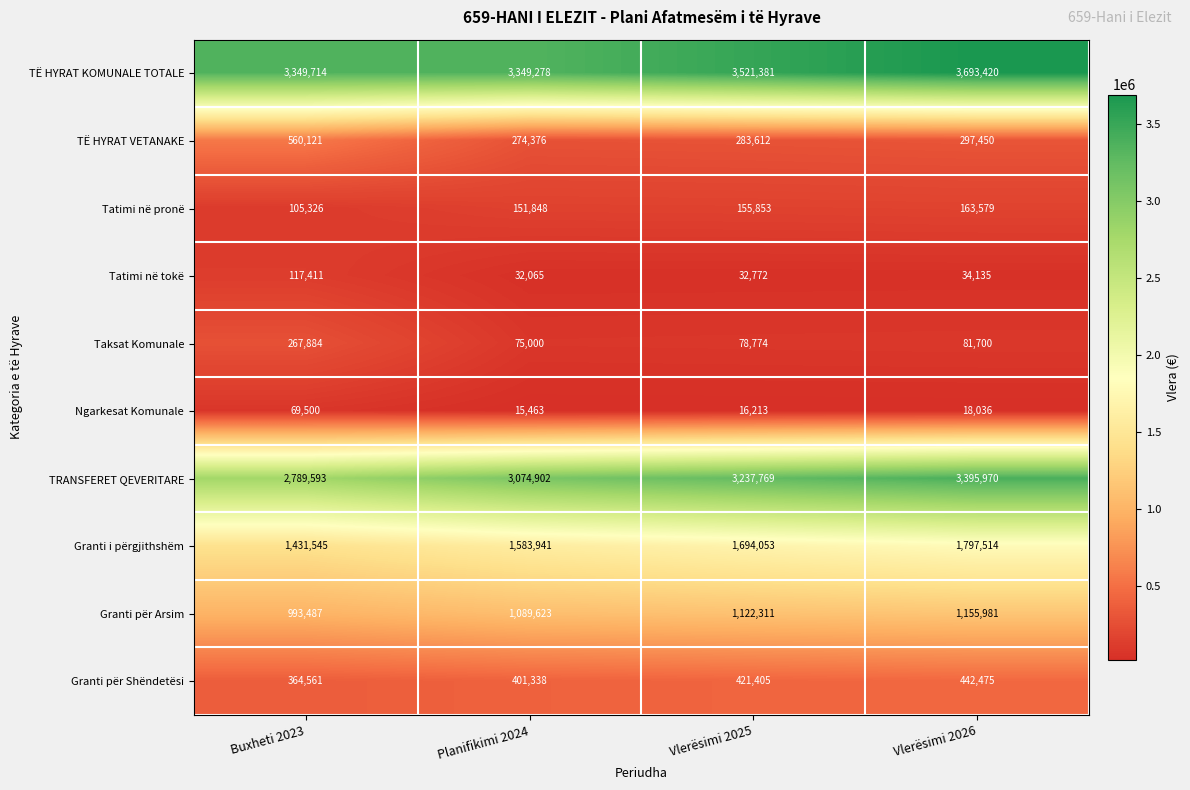

Which category has the highest value across all series?

Vlerësimi 2026